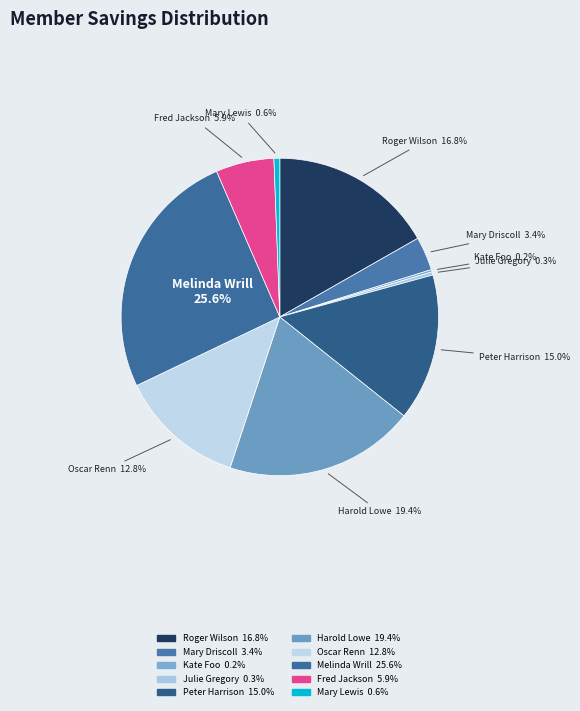

Approximately how many times larger is the value at Oscar Renn compared to Peter Harrison?

0.9